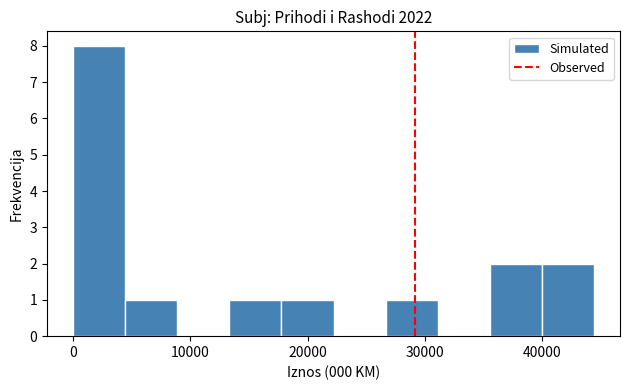

What is the height of the bar covering 0 to 4000 on the x-axis? Neither the bar edges nor the heights are printed on the chart, so give them approximately, as read against the axes.

8